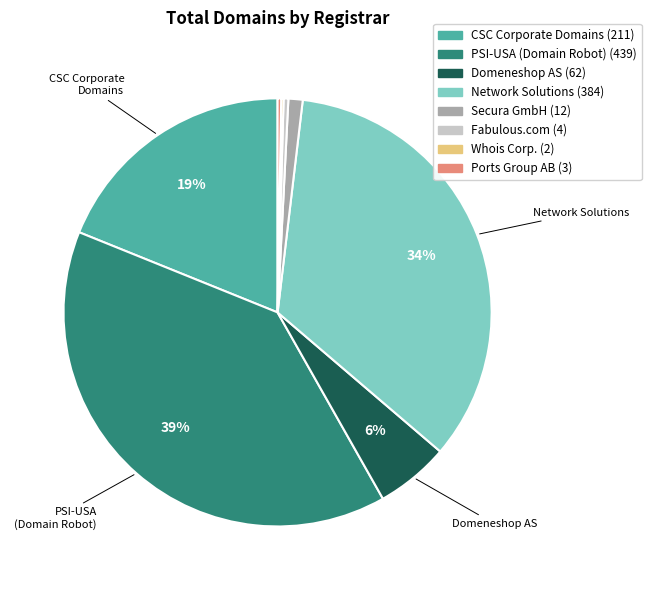

To the nearest percent, what is the difference between the CSC Corporate Domains and PSI-USA (Domain Robot) slice percentages?

20%